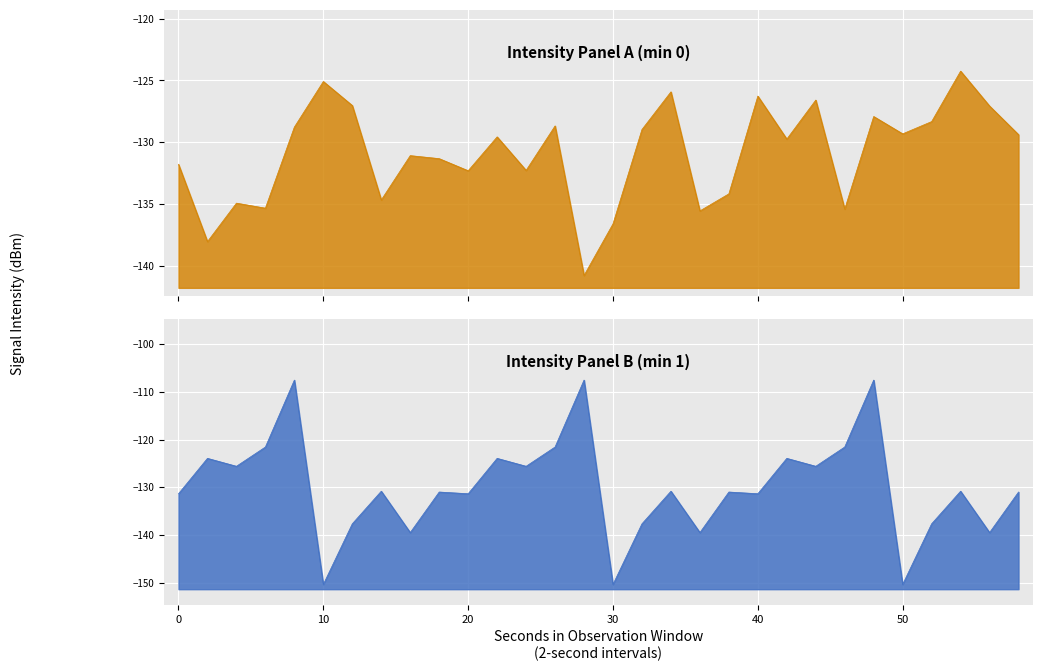

Count the number of categories in the chart.

30